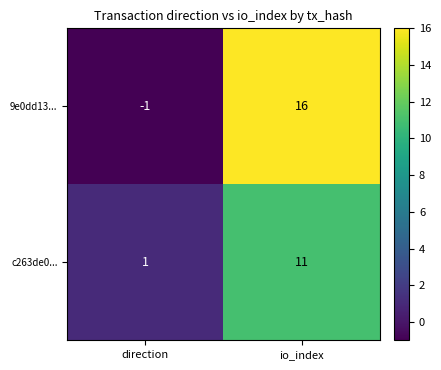

What is the difference between the 9e0dd13... values at io_index and direction?

17